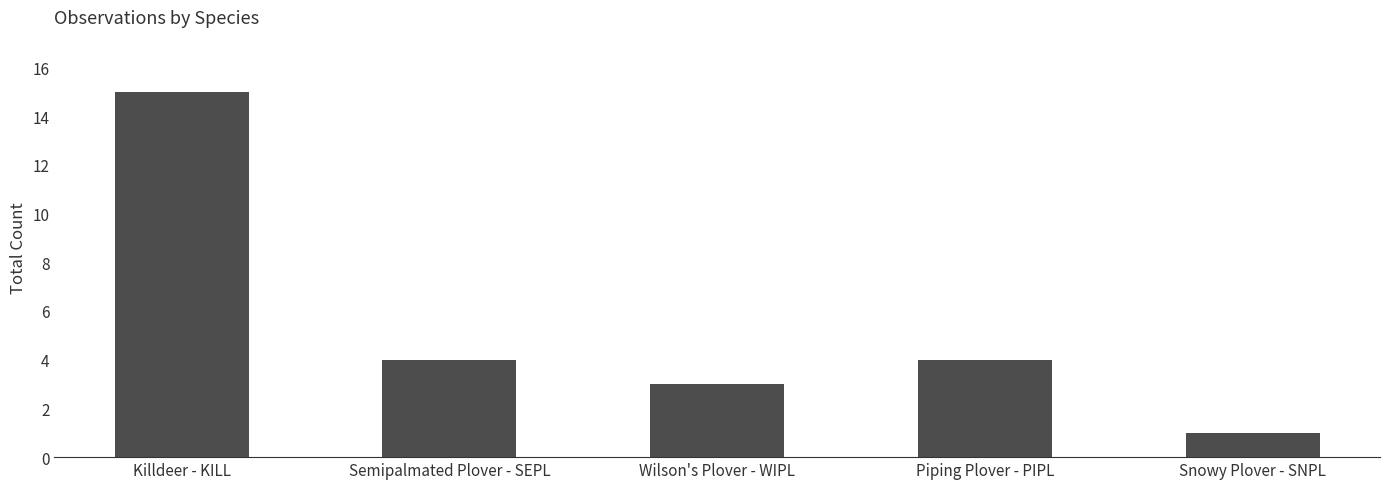

The value at Killdeer - KILL is 15. True or false?

True